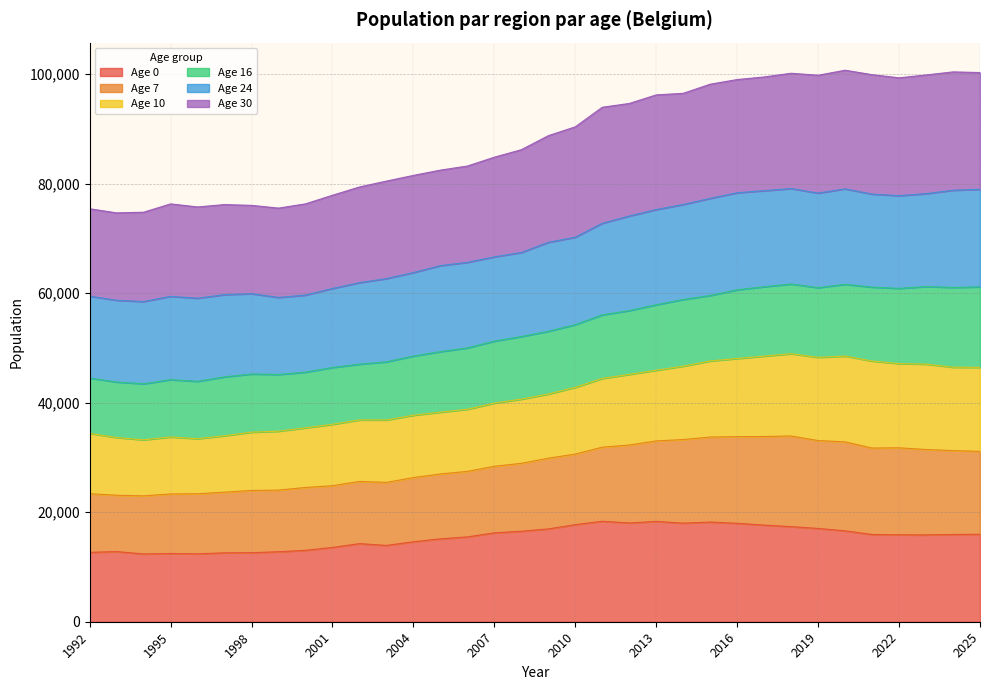

What is the maximum value for Age 0?

18349